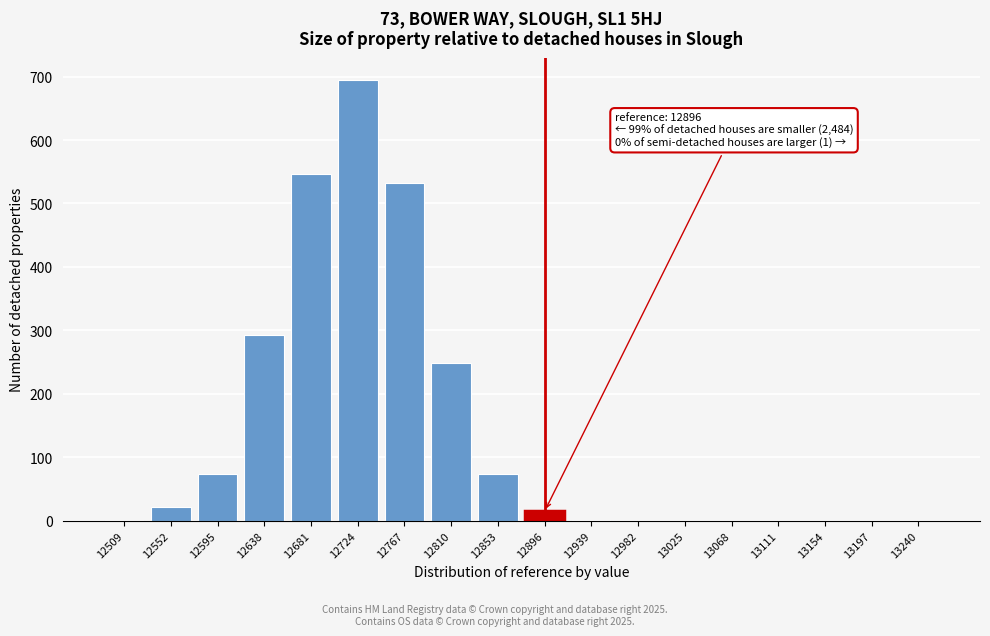

What is the sum of the values at 12767 and 12681?

1080